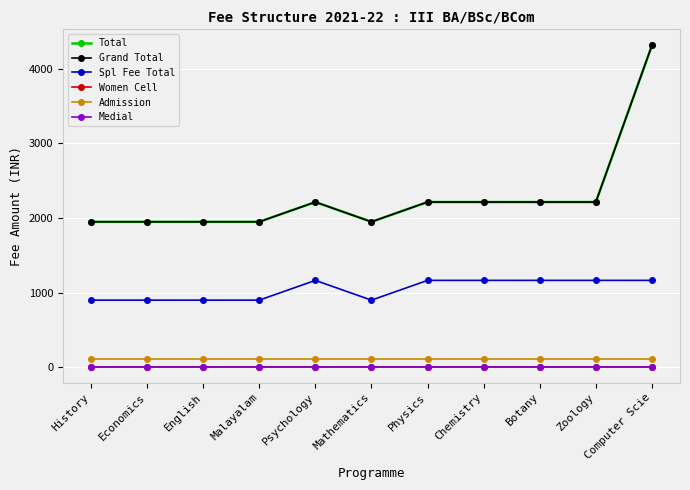

True or false: Women Cell and Medial cross at least once.

False